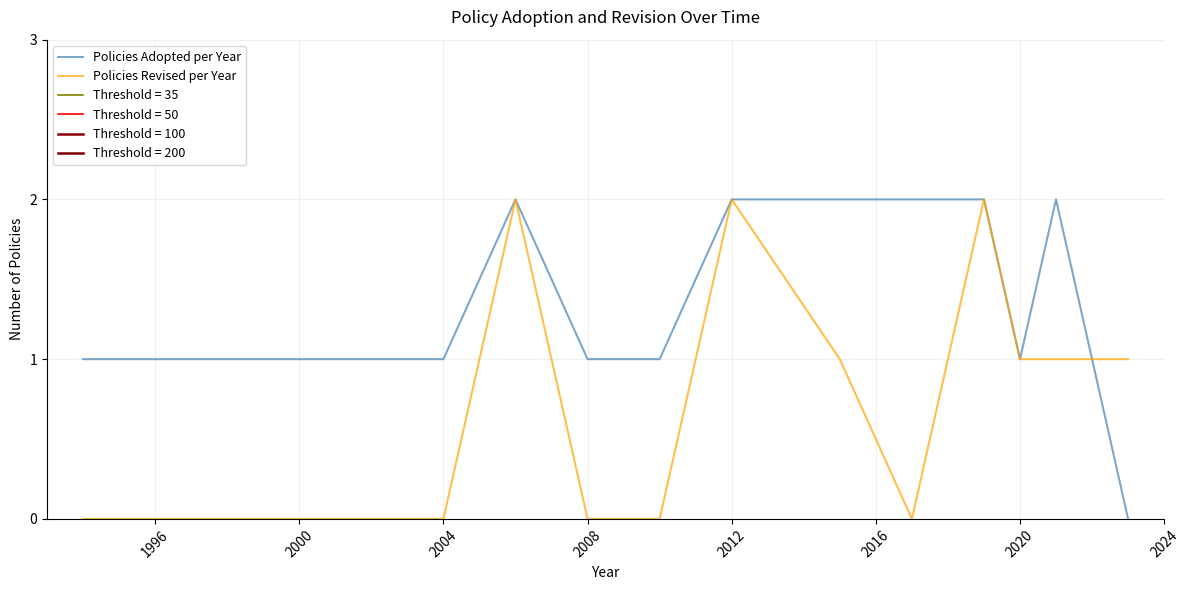

Count the Policies Revised per Year values in the range 0 to 1.

10